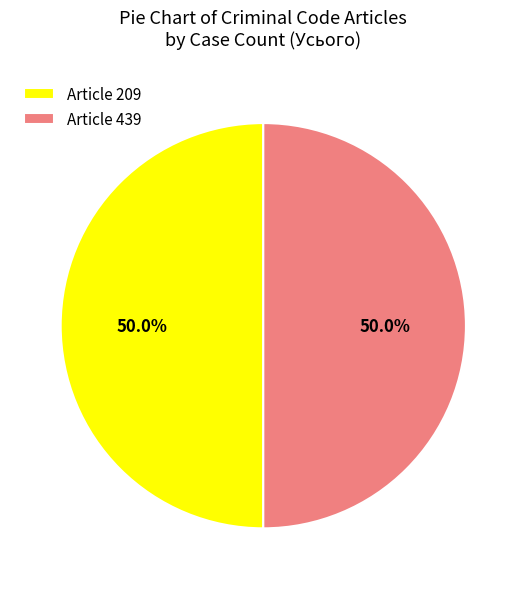

Approximately how many times larger is the value at Article 209 compared to Article 439?

1.0